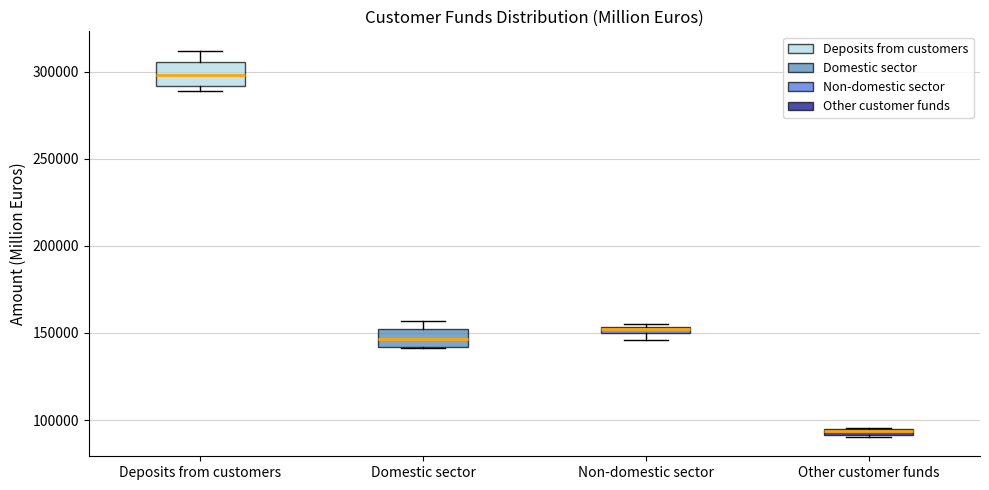

Which box has the highest median line?

Deposits from customers